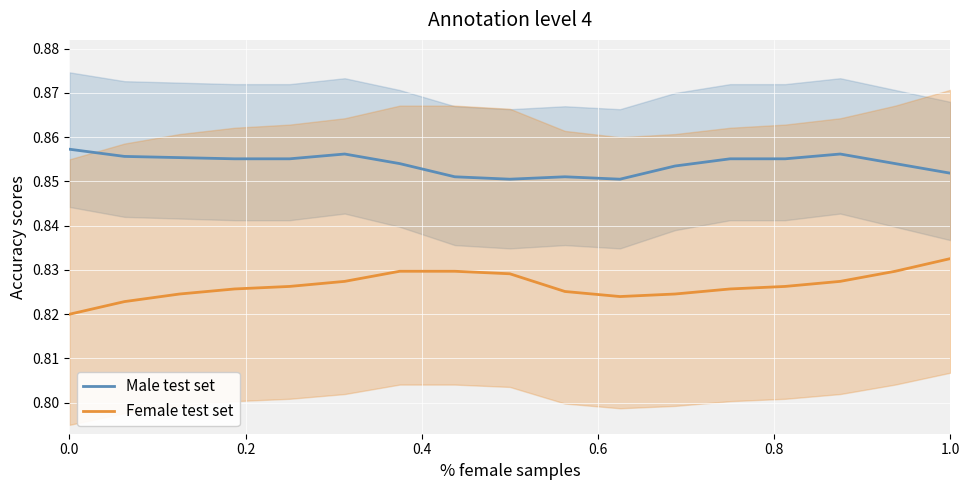

In Male test set, how many points are higher than both neighbors (excluding endpoints)?

3